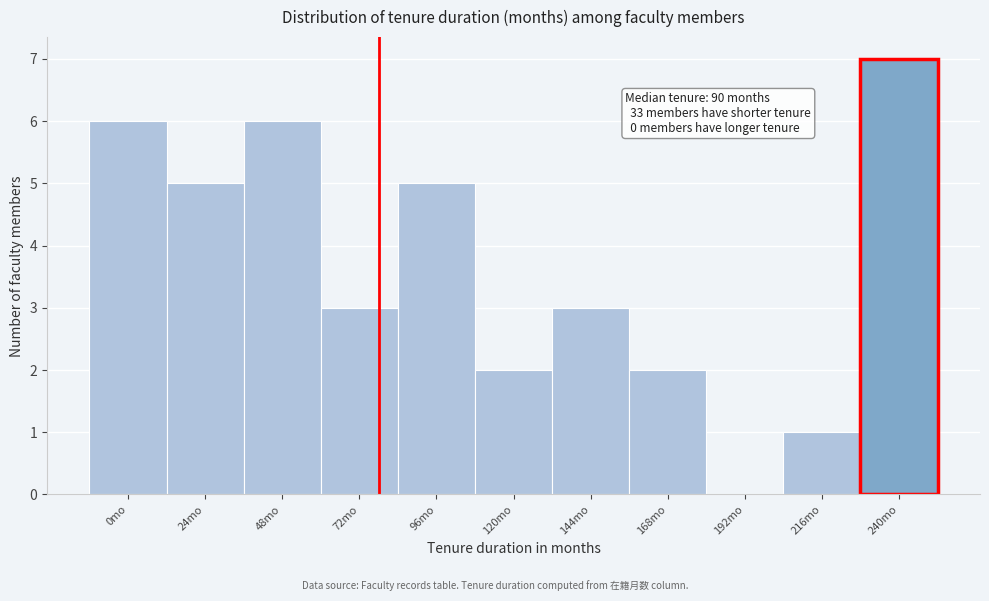

Reading left to right, transcribe all the data shown in this chart.

0mo=6	24mo=5	48mo=6	72mo=3	96mo=5	120mo=2	144mo=3	168mo=2	192mo=0	216mo=1	240mo=7